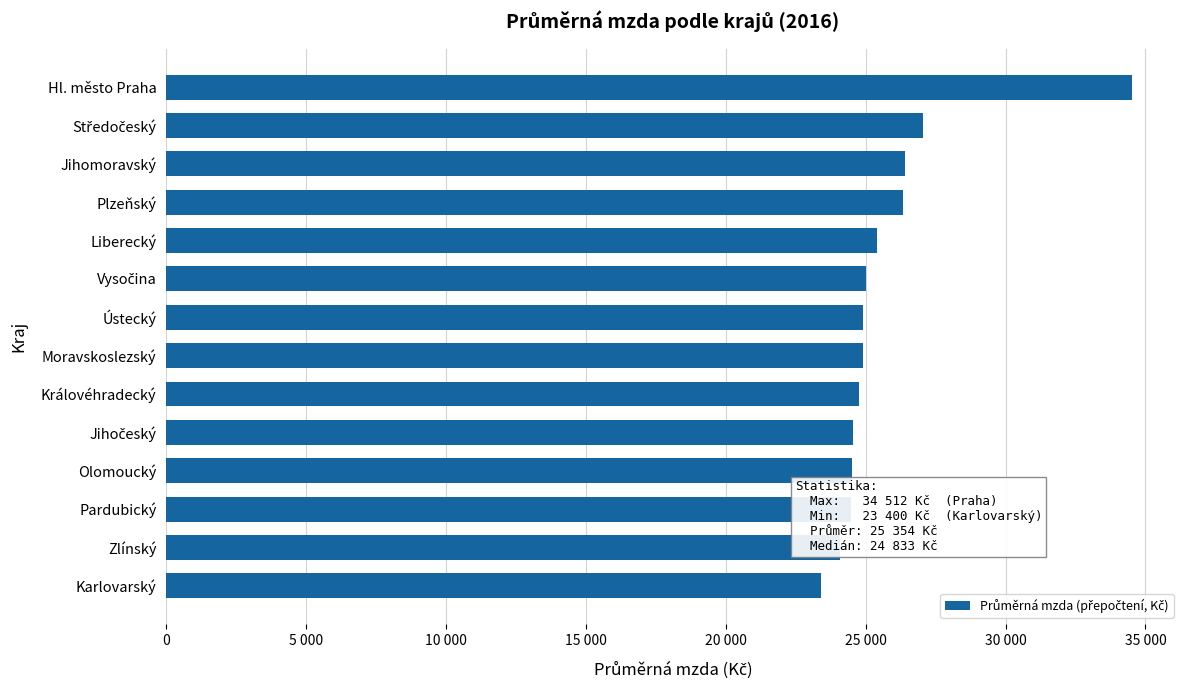

Are the bars horizontal?

Yes